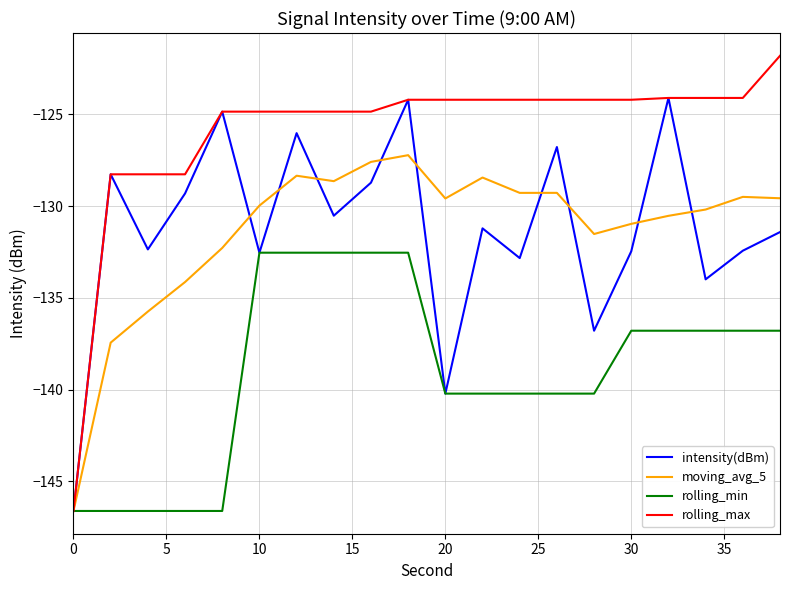

What is the maximum value for intensity(dBm)?

-124.1